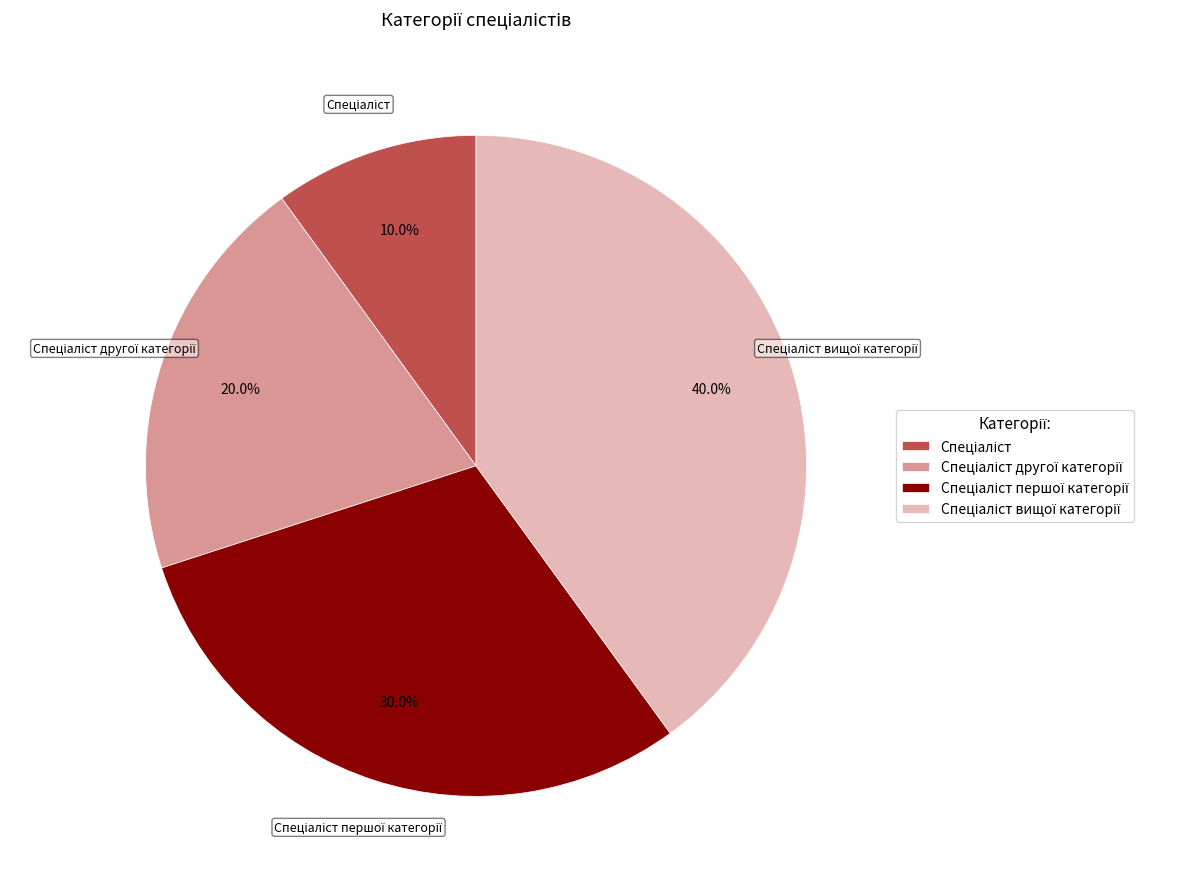

Is there a majority slice in this chart?

No